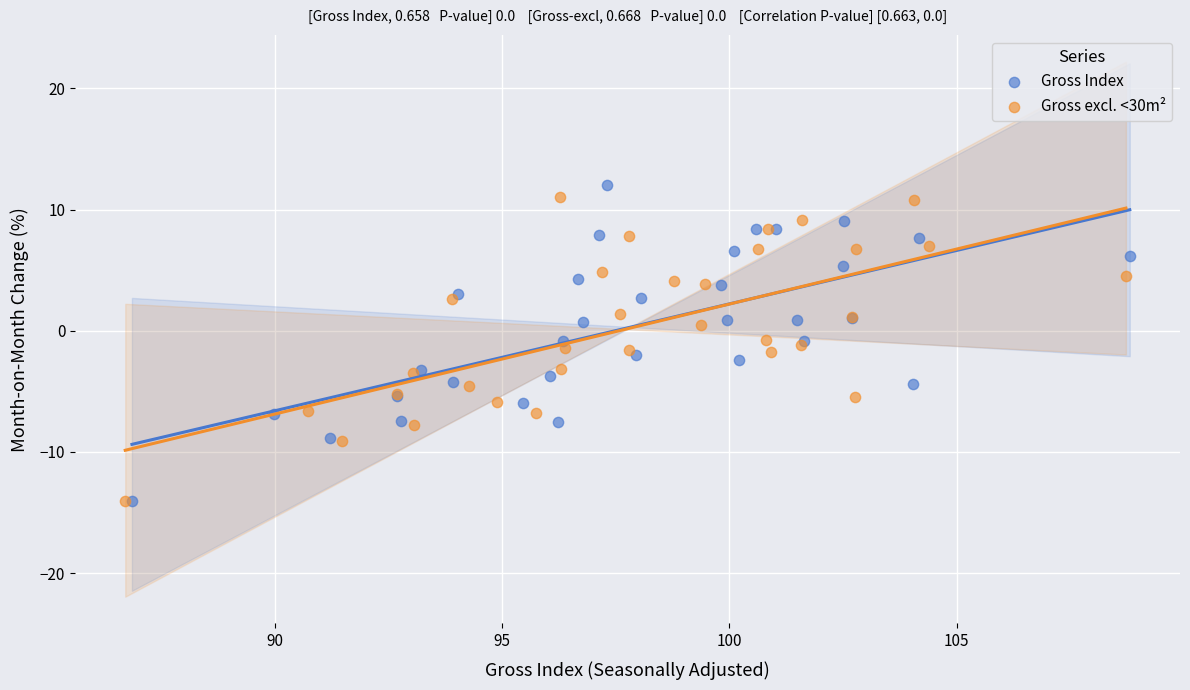

What are all the series names shown in the legend?

Gross Index, Gross excl. <30m²